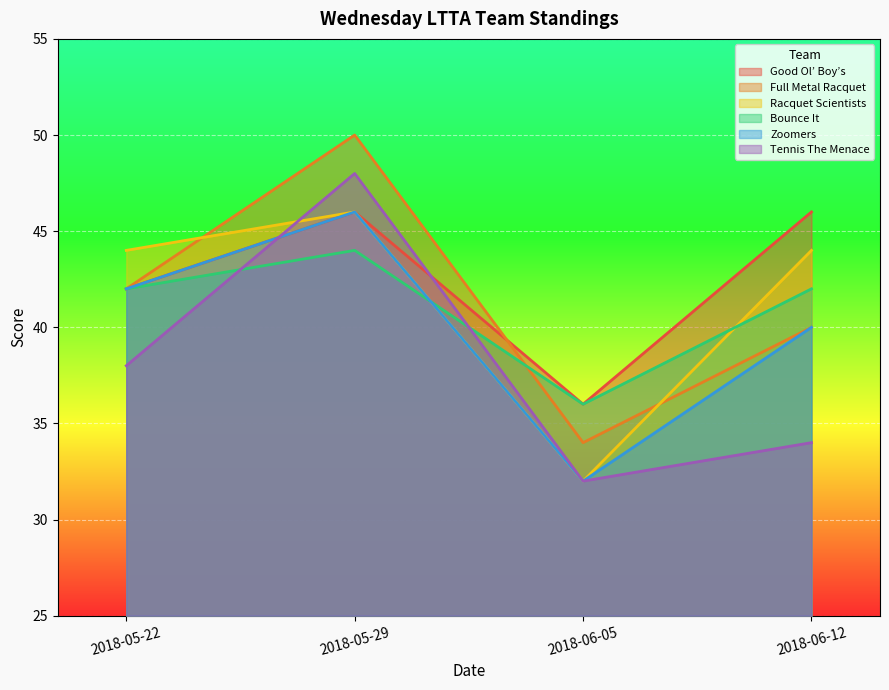

Rank the series by their maximum value, from lowest to highest.

Bounce It, Good Ol’ Boy’s, Racquet Scientists, Zoomers, Tennis The Menace, Full Metal Racquet